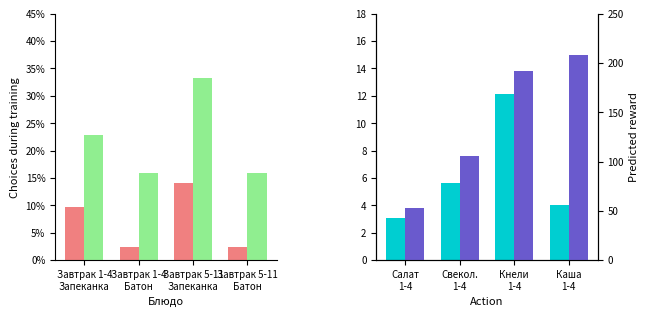

How many values in the Калорийность series are below 192?

2